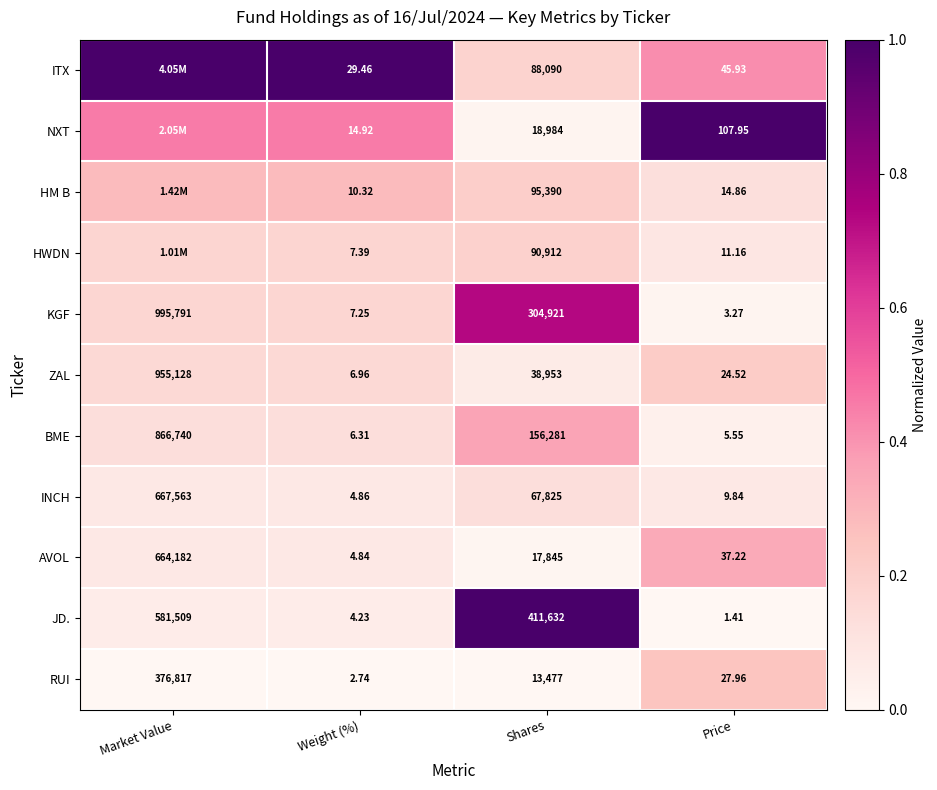

Rank the series at Weight (%) from lowest to highest value.

RUI, JD., AVOL, INCH, BME, ZAL, KGF, HWDN, HM B, NXT, ITX